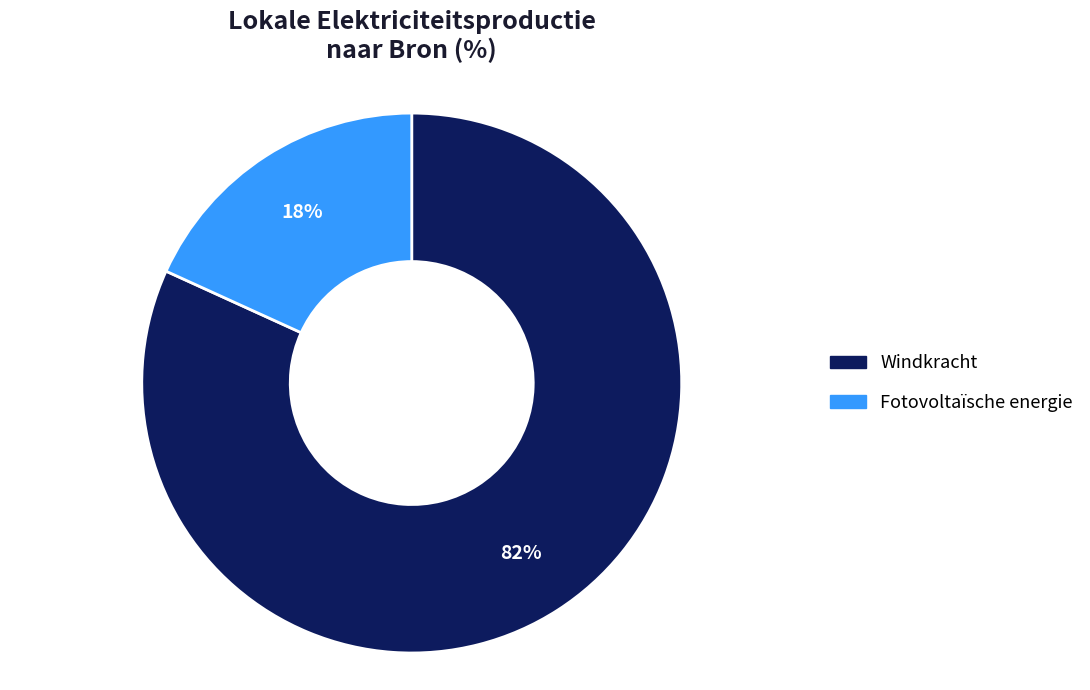

To the nearest percent, what portion does Fotovoltaïsche energie represent?

18%